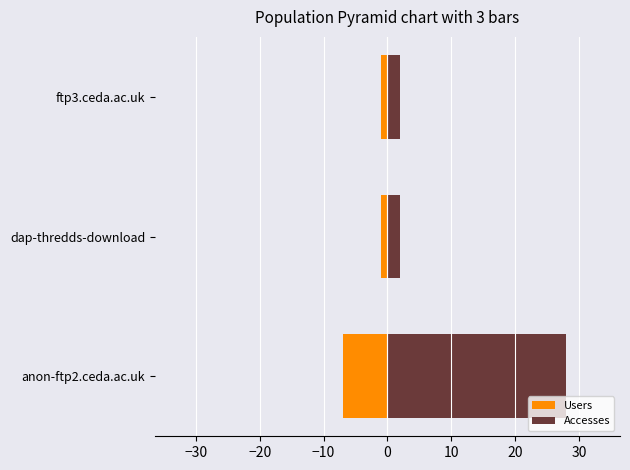

How many data points does each series have?

3